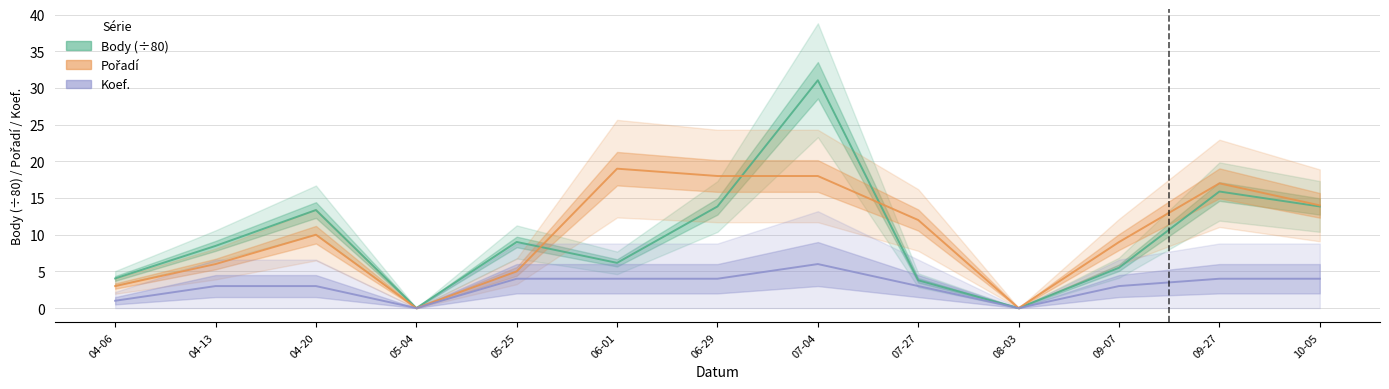

Does the chart have visible grid lines?

Yes